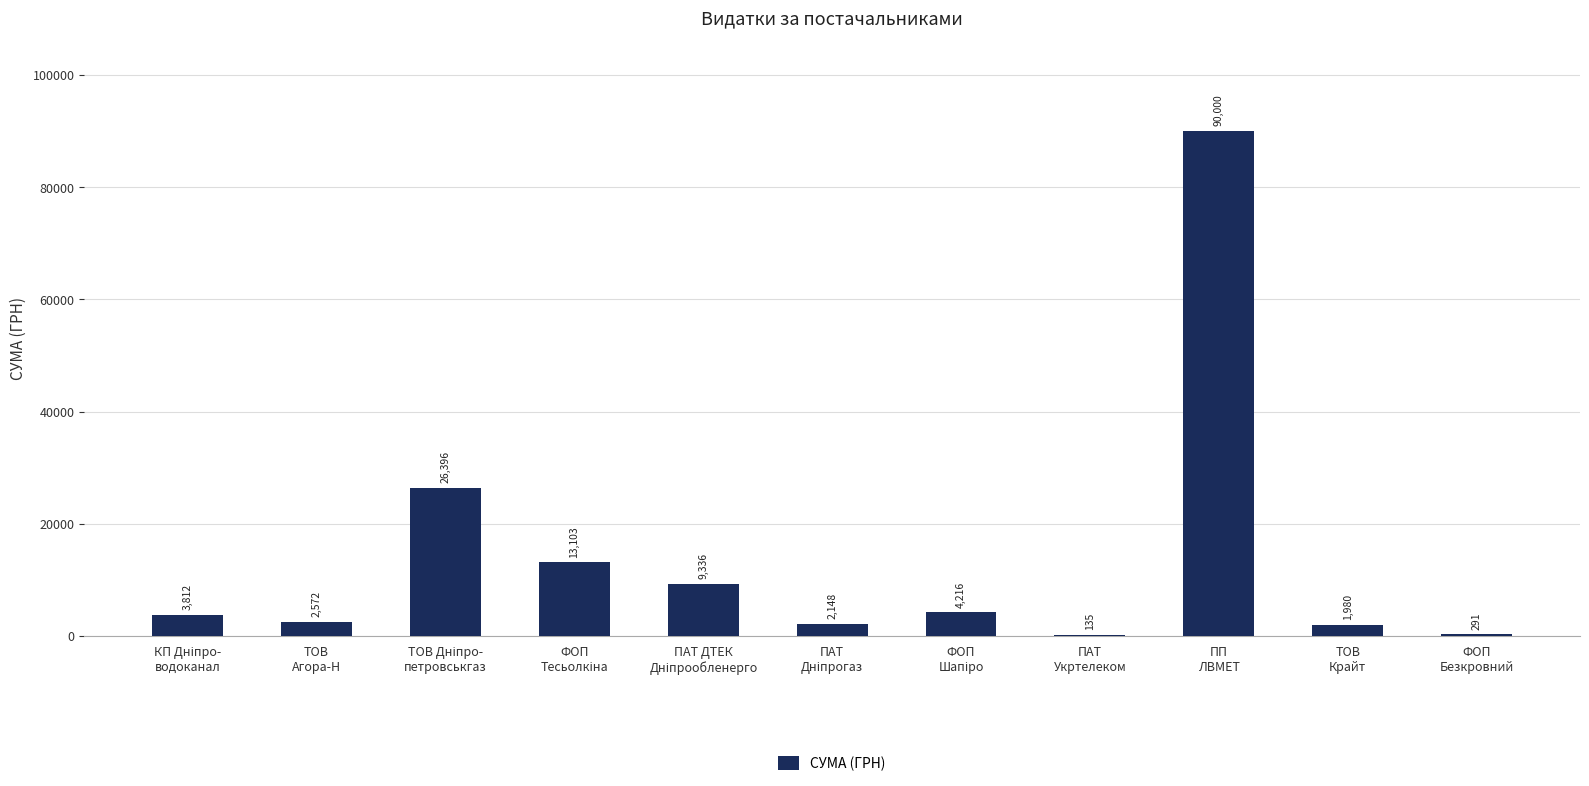

What is the greatest value displayed?

90000.0